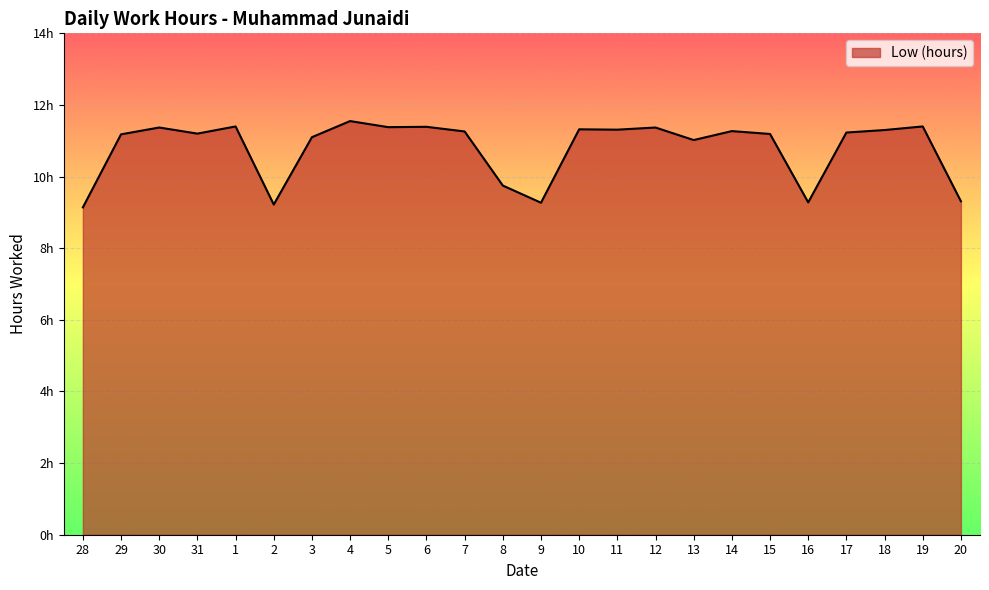

What is the change in value from 10 to 16?

-2.0